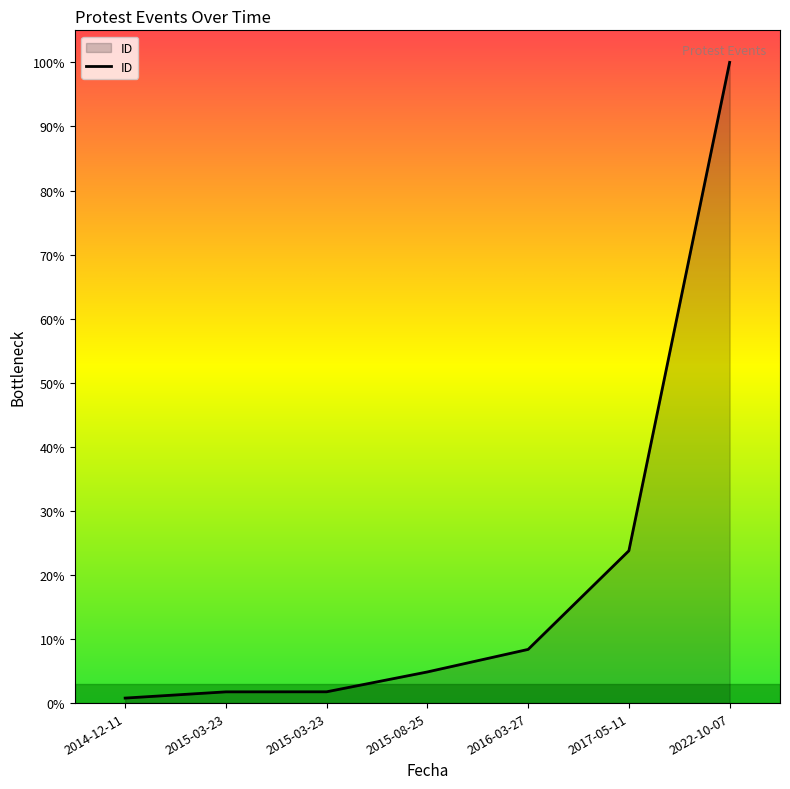

What is the minimum value shown in the chart?

0.8